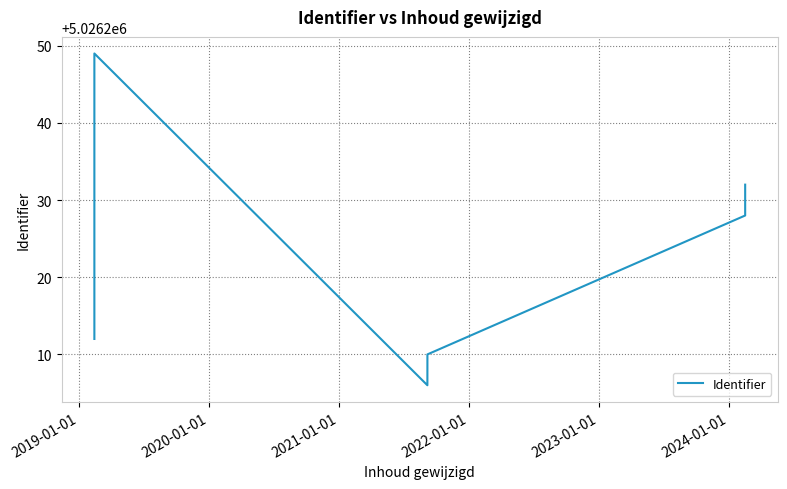

What is the difference between the maximum and minimum values?

43